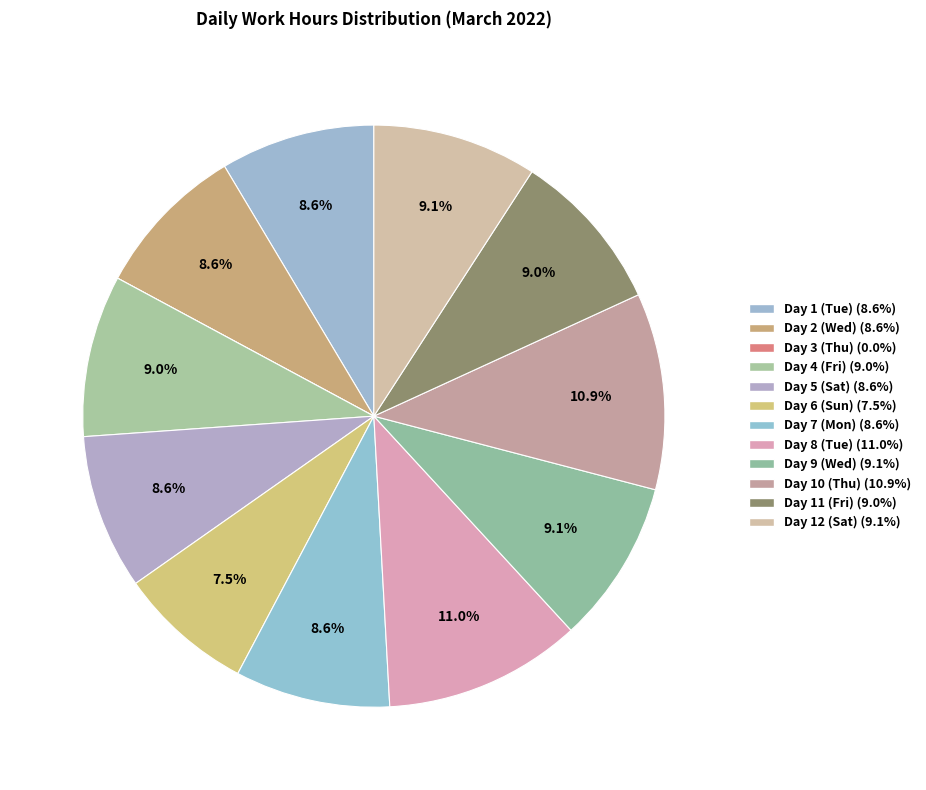

How many slices are in this pie chart?

12